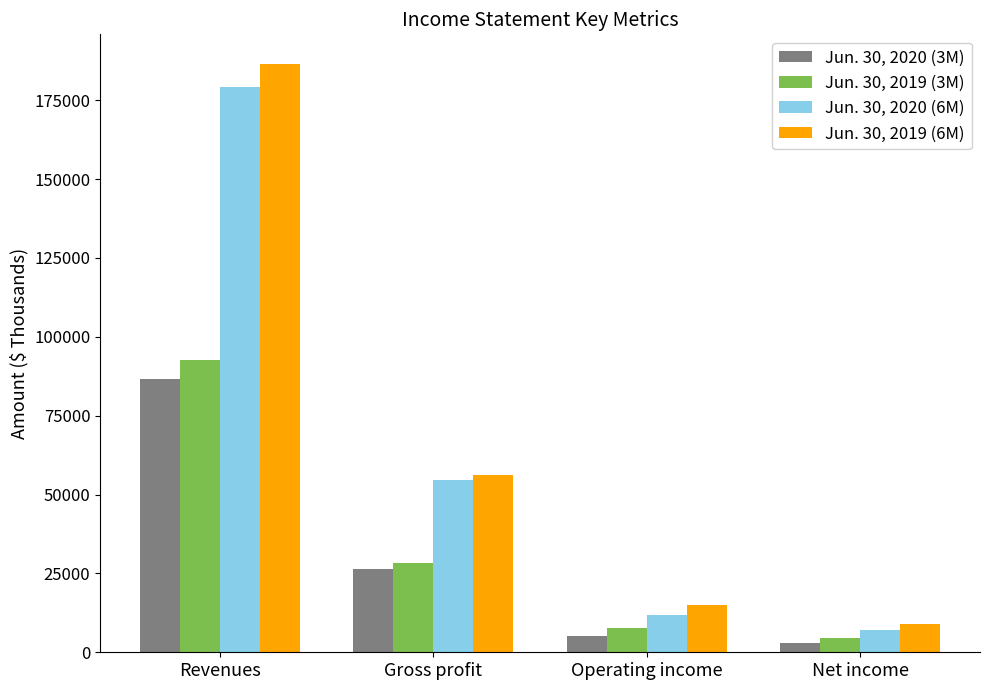

Is the value of Jun. 30, 2020 (3M) at Revenues greater than the value of Jun. 30, 2019 (6M) at Revenues?

No